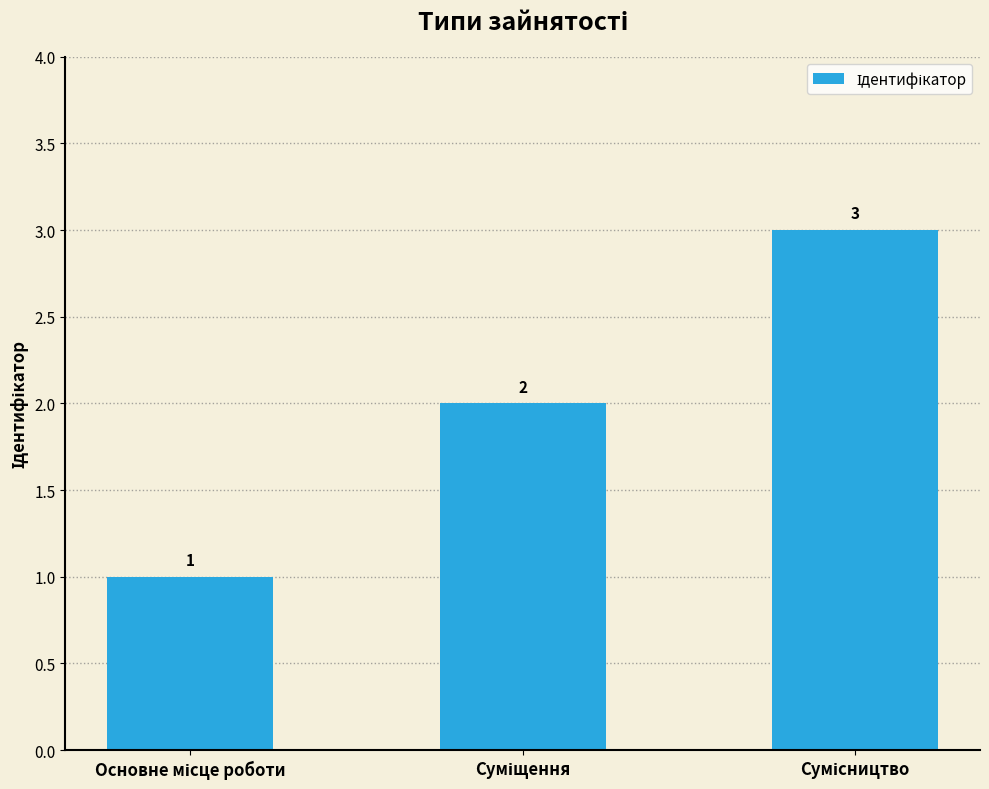

What is the value of the 2nd bar from the left?

2